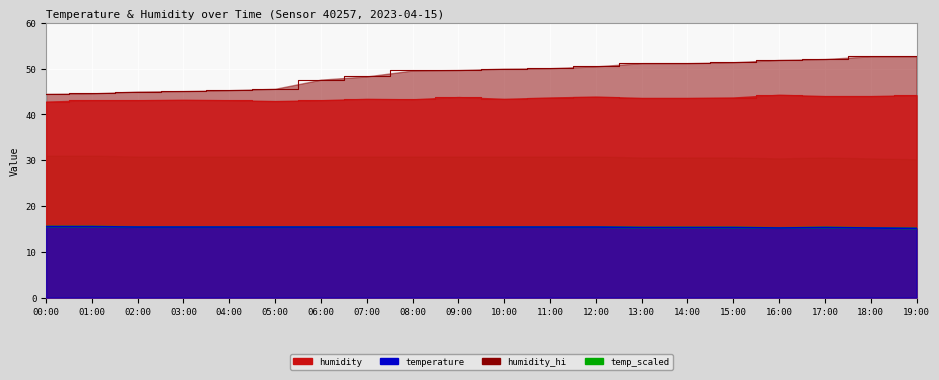

Which label corresponds to the largest value in the chart?

18:00